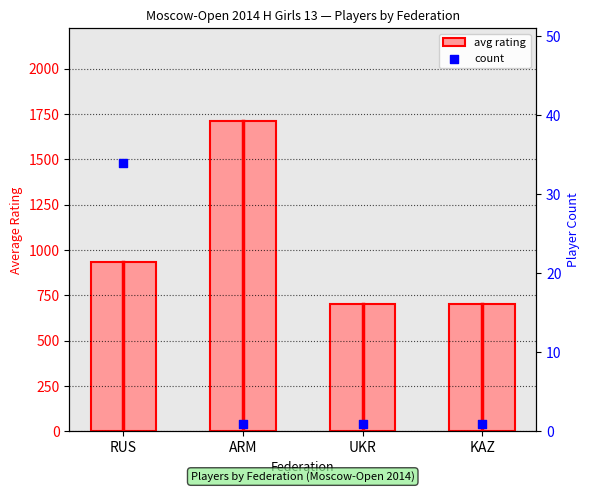

Which series has the widest spread of Y values?

avg rating